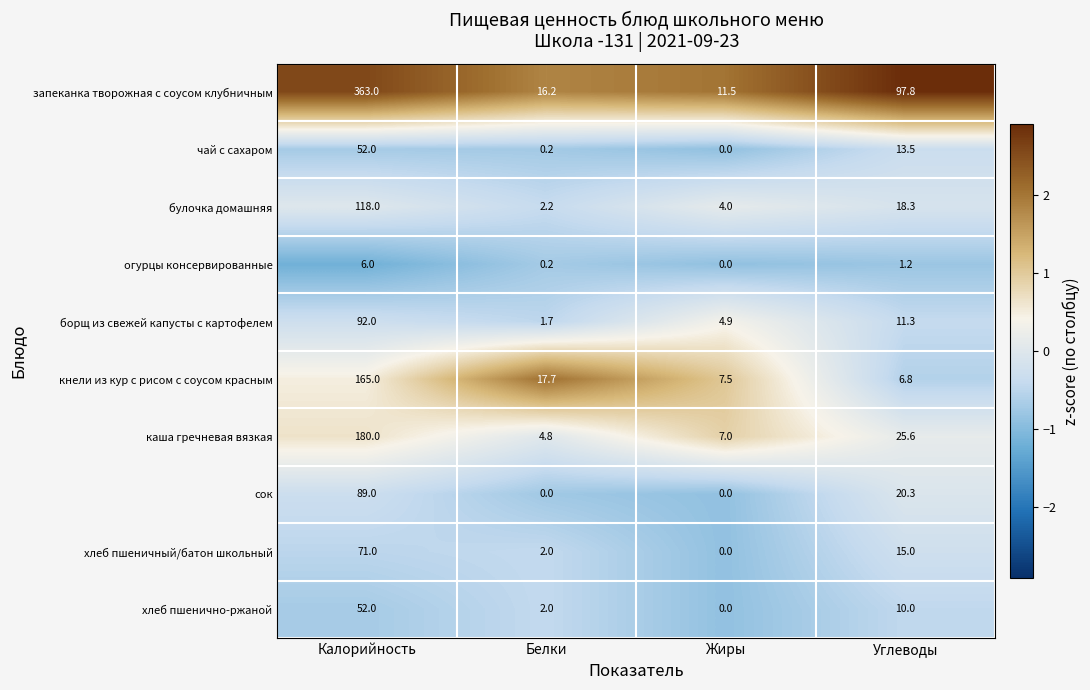

Which label corresponds to the largest value in the chart?

Калорийность